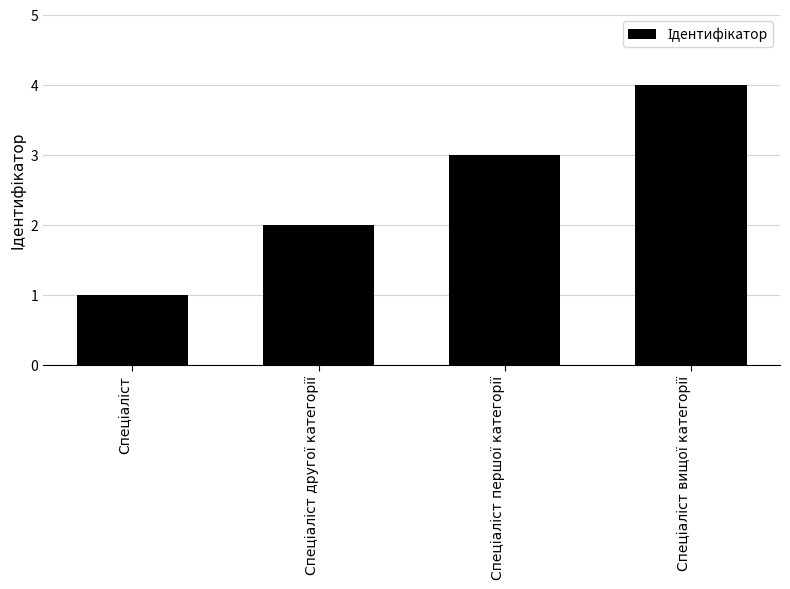

What is the greatest value displayed?

4